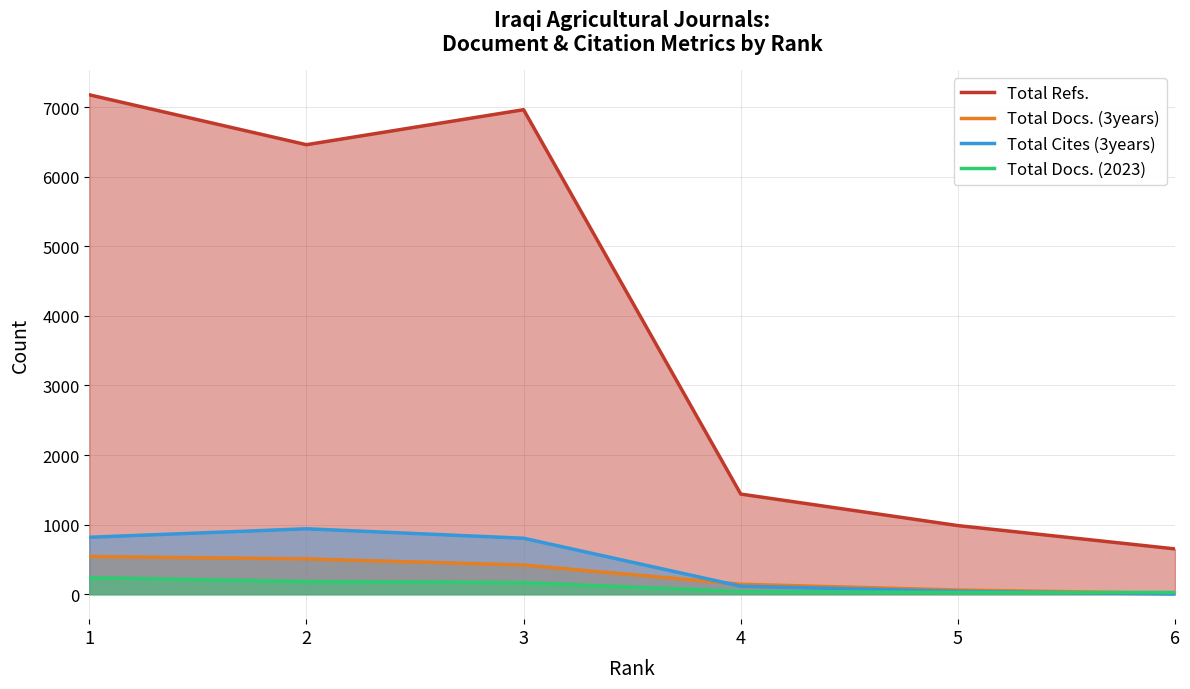

What is the difference between the second highest and second lowest values in the Total Docs. (2023) series?

157